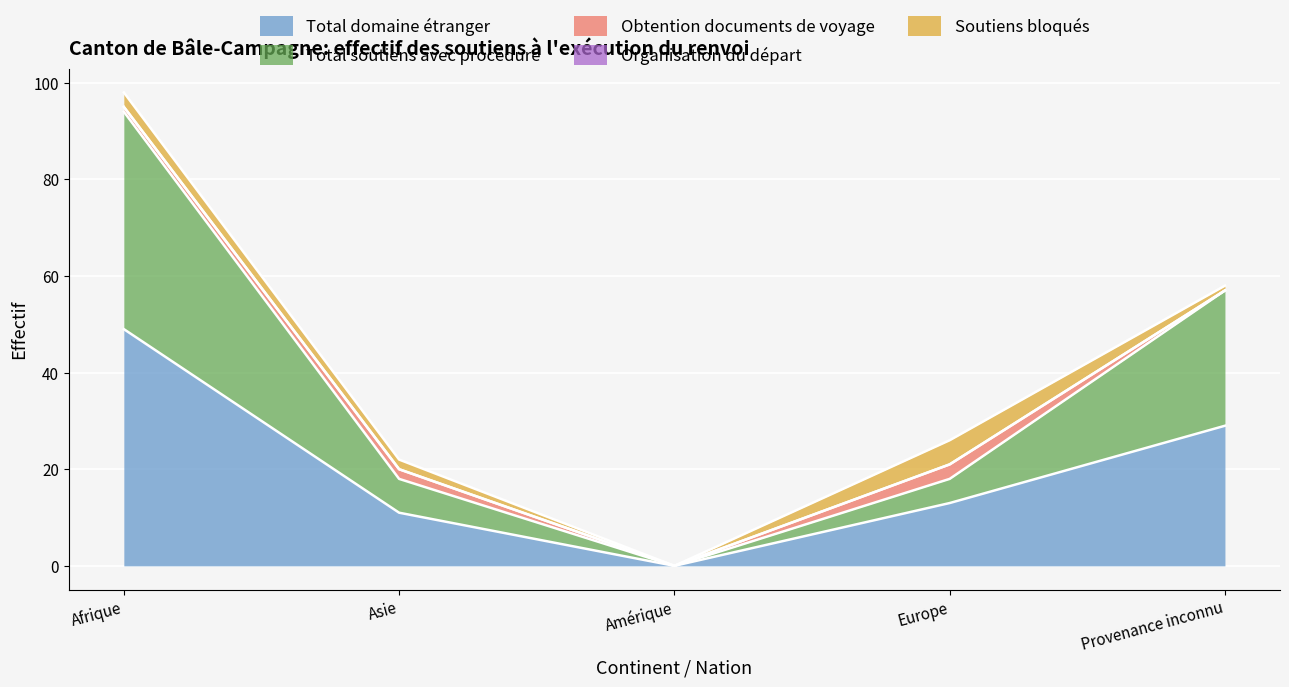

At which label does Organisation du départ reach its peak?

Afrique